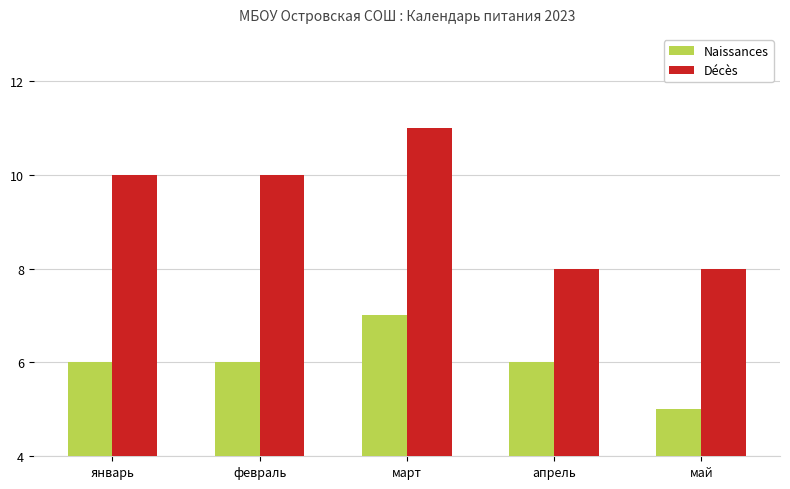

Which category has the highest value in the Décès series?

март